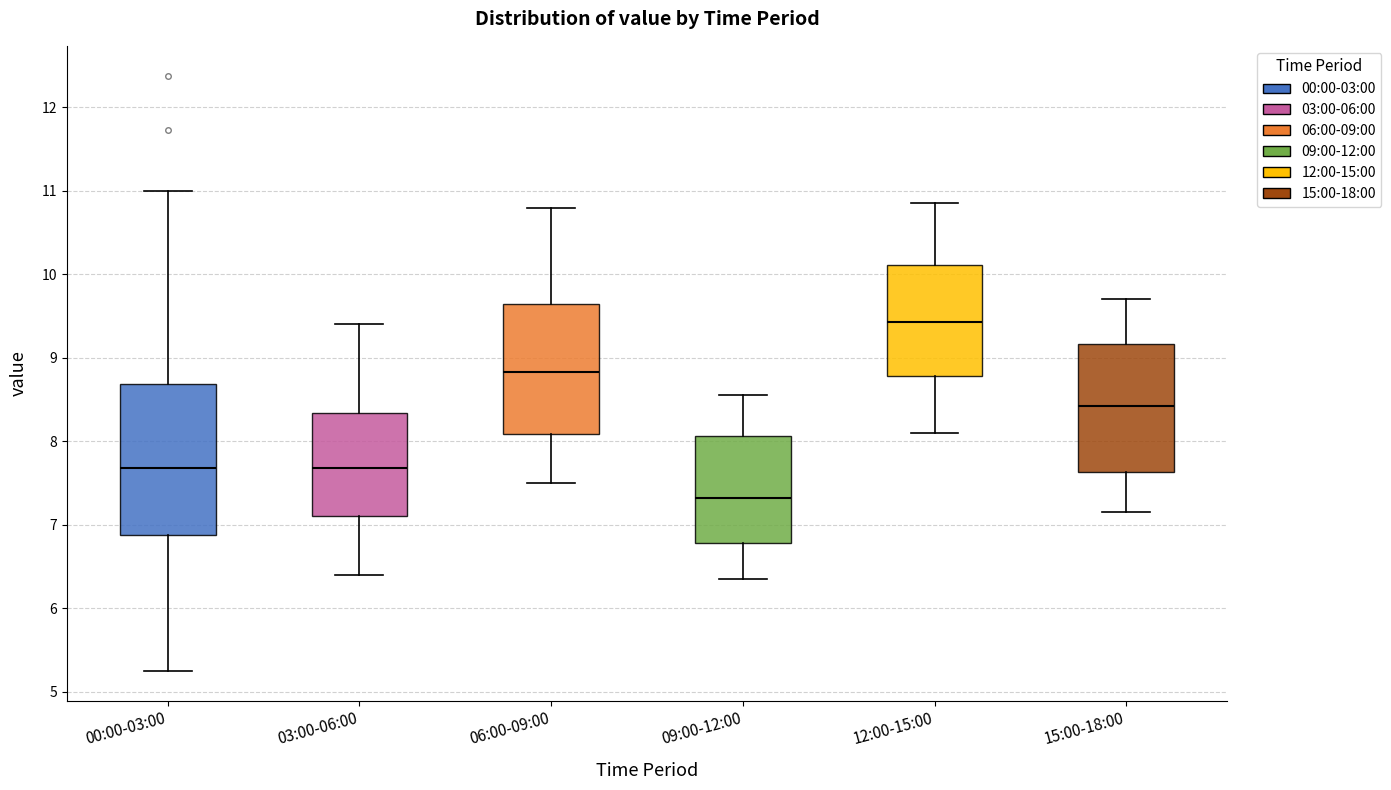

Where does the median line of the box for 15:00-18:00 sit on the y-axis? The values are not printed on the chart, so give them approximately, as read against the axis.

8.4